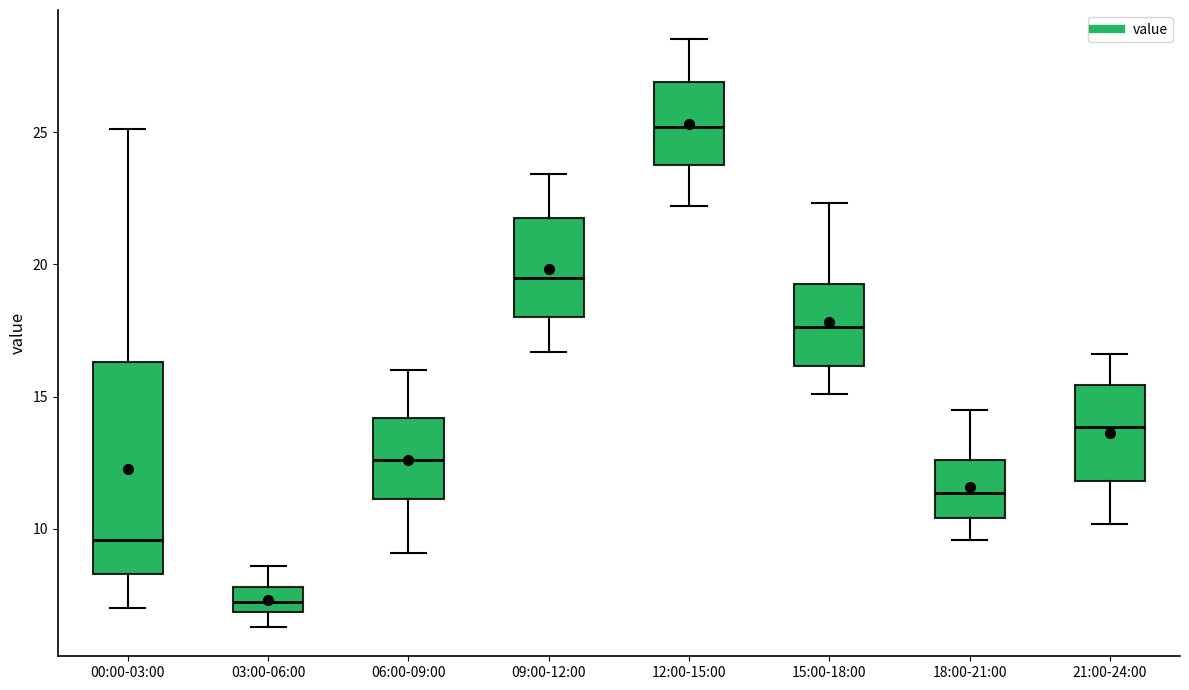

Which box has the highest median line?

12:00-15:00